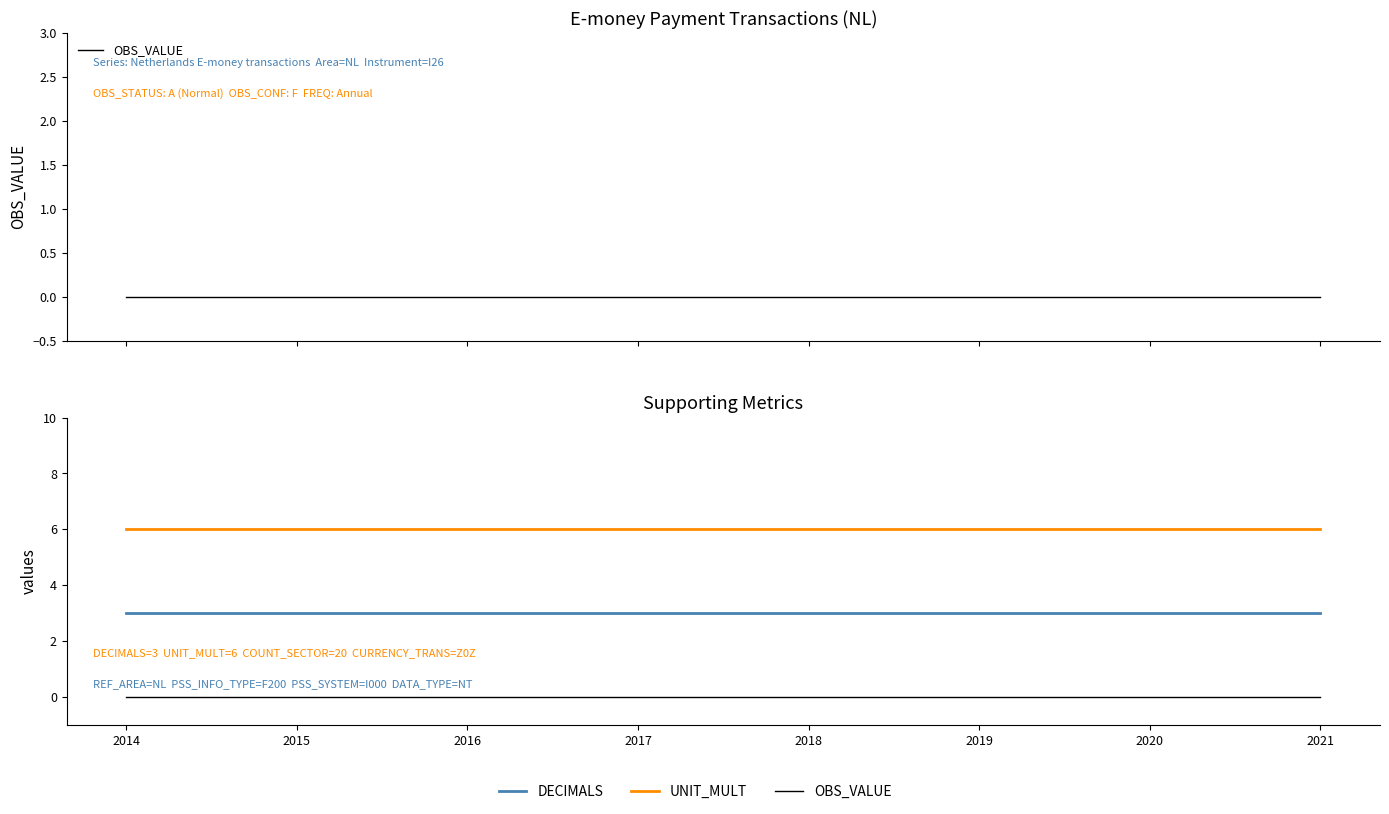

At how many categories does at least one series exceed 2?

8